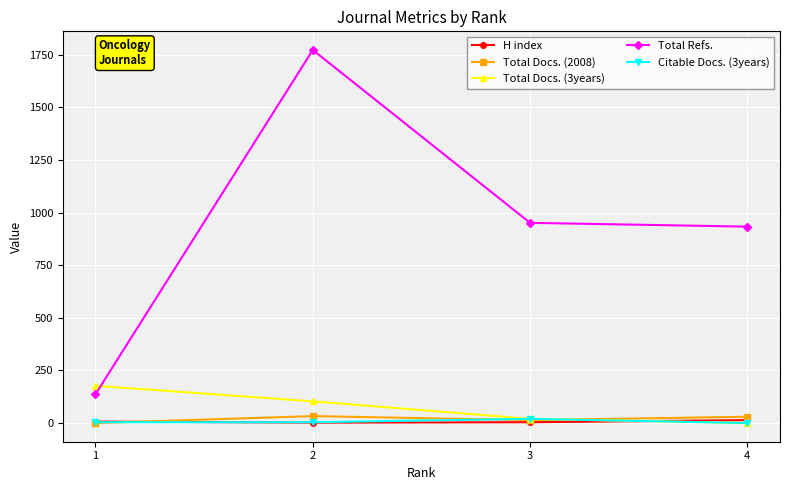

Which series has the largest total across all categories?

Total Refs.